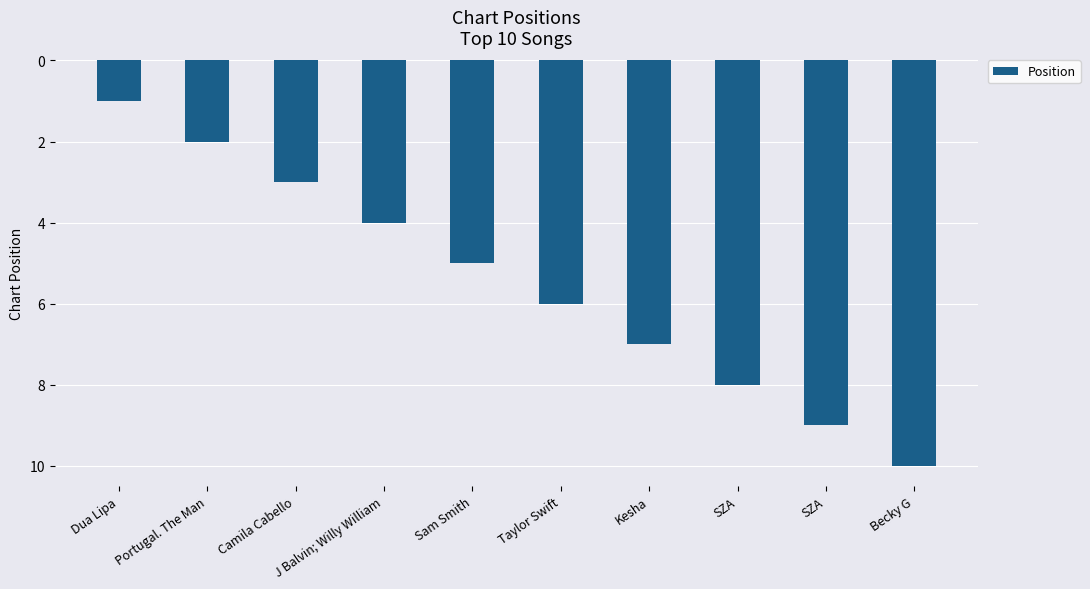

What is the maximum value shown in the chart?

10